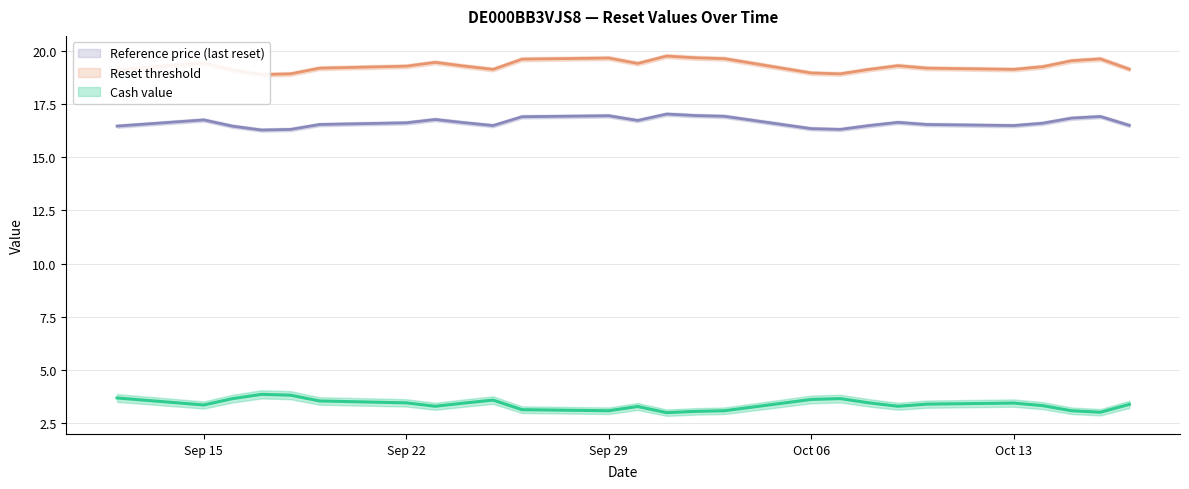

The value of reset_threshold at 16 is 25.5. True or false?

False